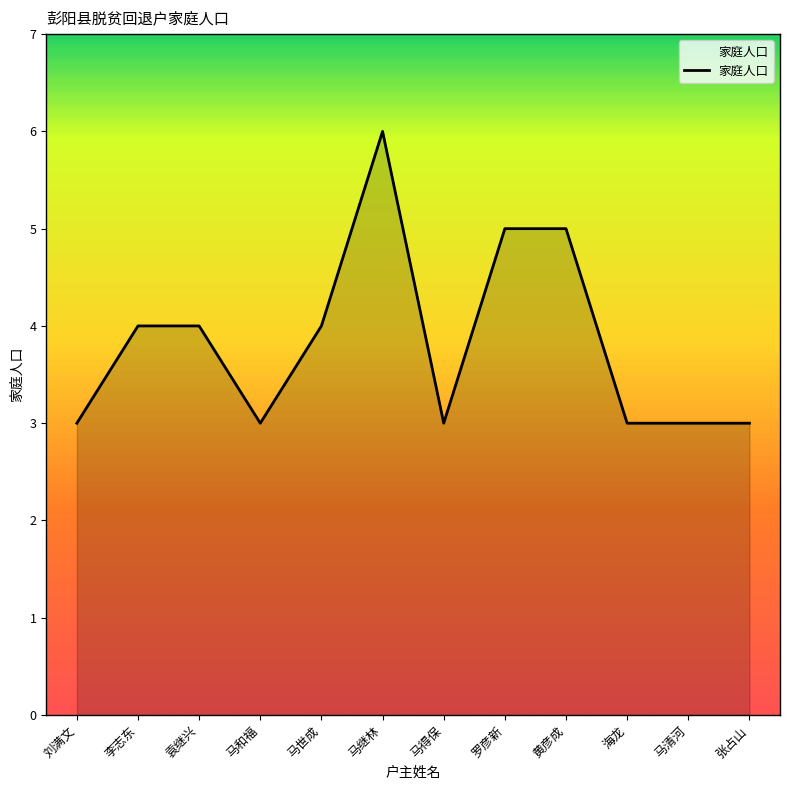

Where is the first local minimum?

马和福